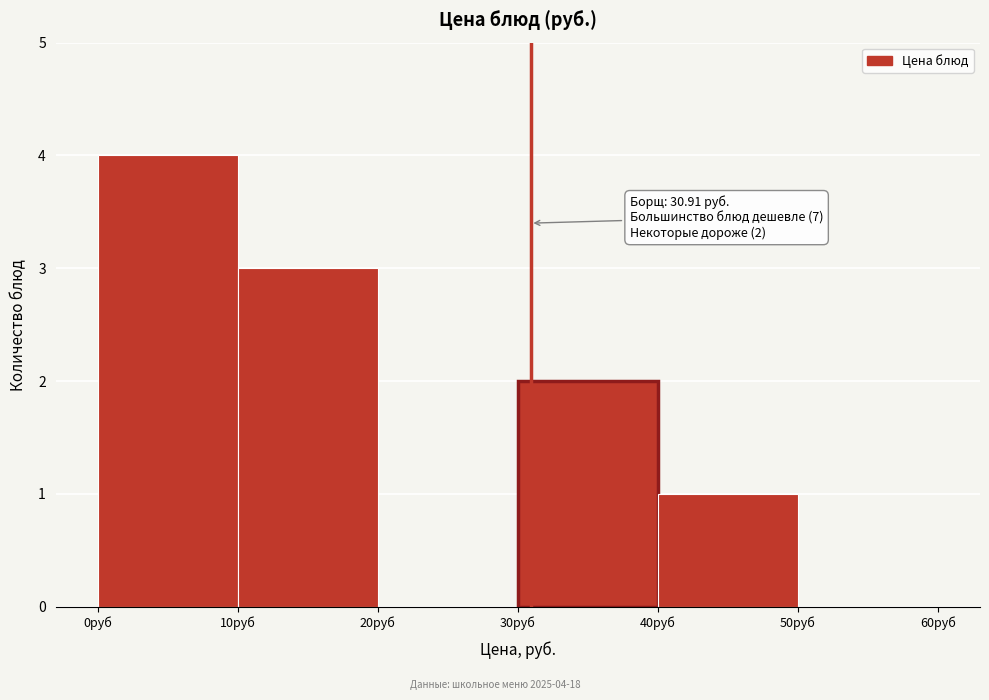

Over which range of the x-axis is the bar tallest?

0 to 10